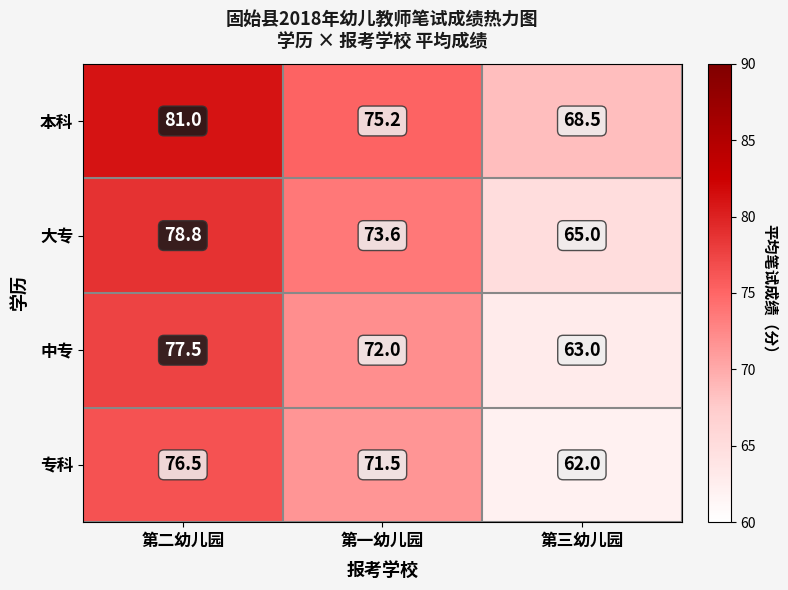

Reading right to left, list all the values displayed in this chart.

本科: 68.5	75.2	81.0
大专: 65.0	73.6	78.8
中专: 63.0	72.0	77.5
专科: 62.0	71.5	76.5